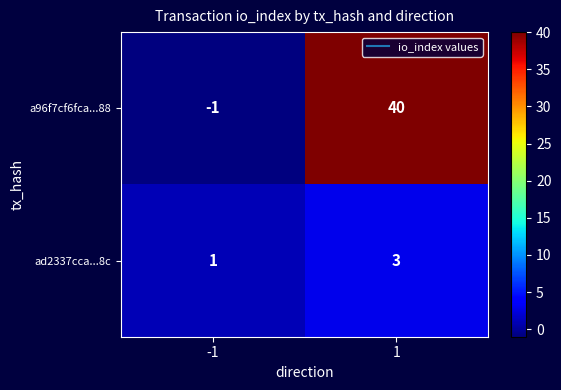

At 1, list the series in order from smallest to largest.

ad2337cca...8c, a96f7cf6fca...88